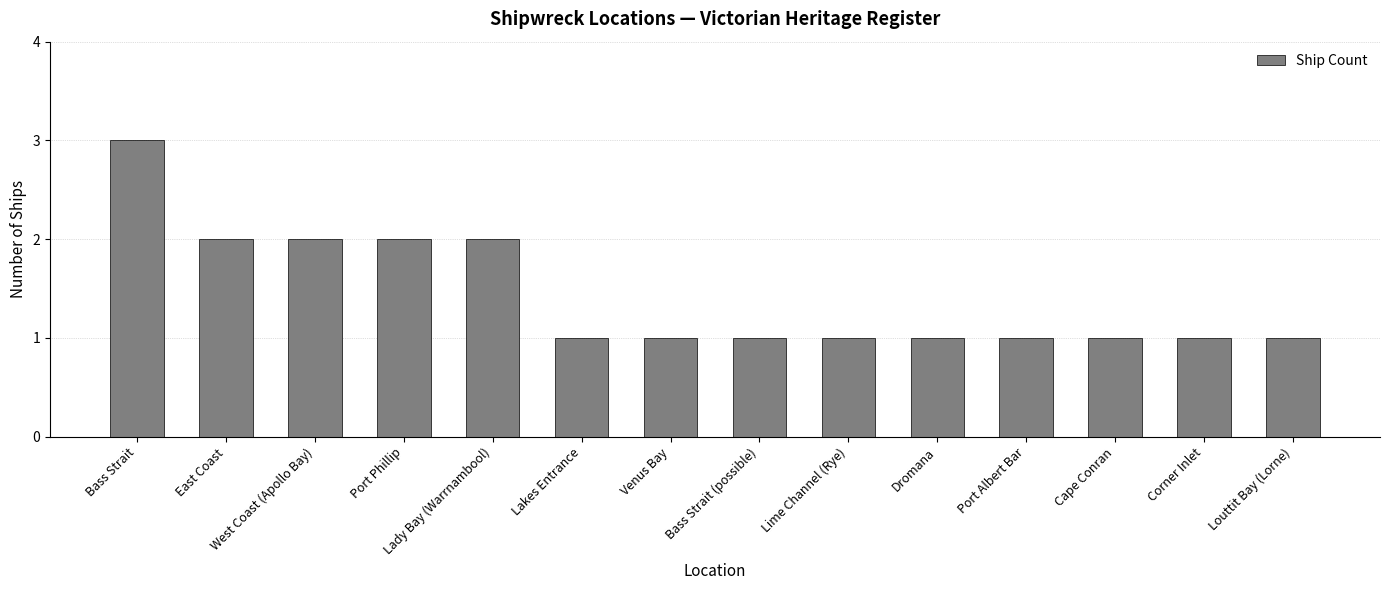

The chart shows a value of 0 at Bass Strait (possible). True or false?

False